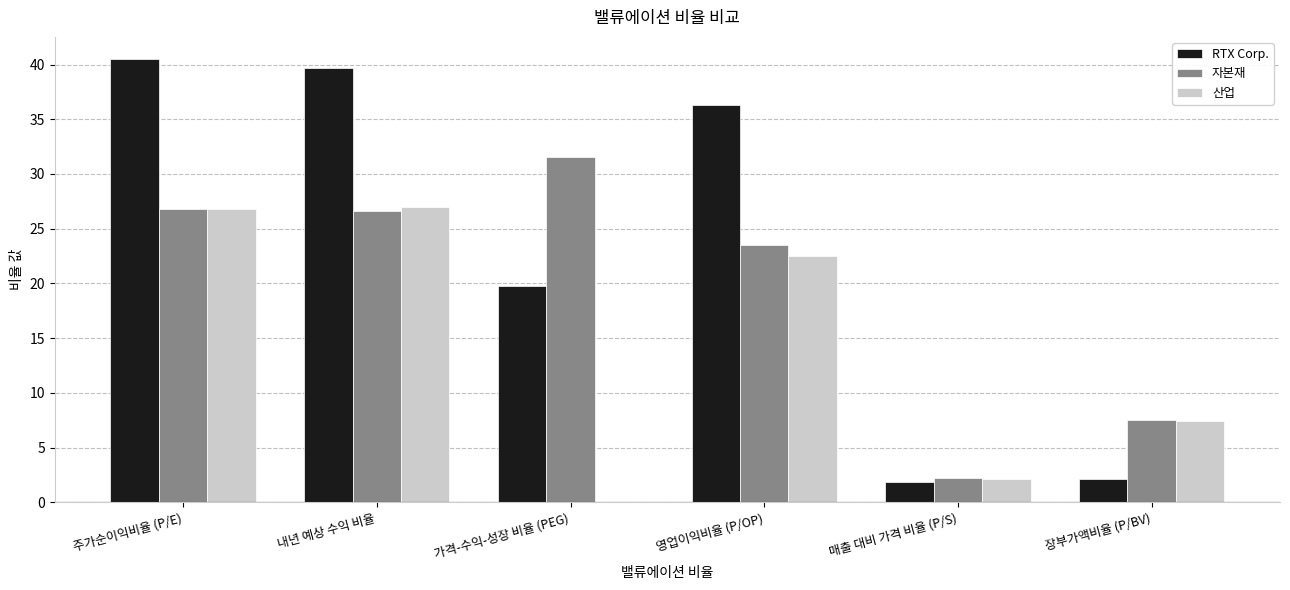

True or false: 자본재 has a value of 42.7 at 주가순이익비율 (P/E).

False